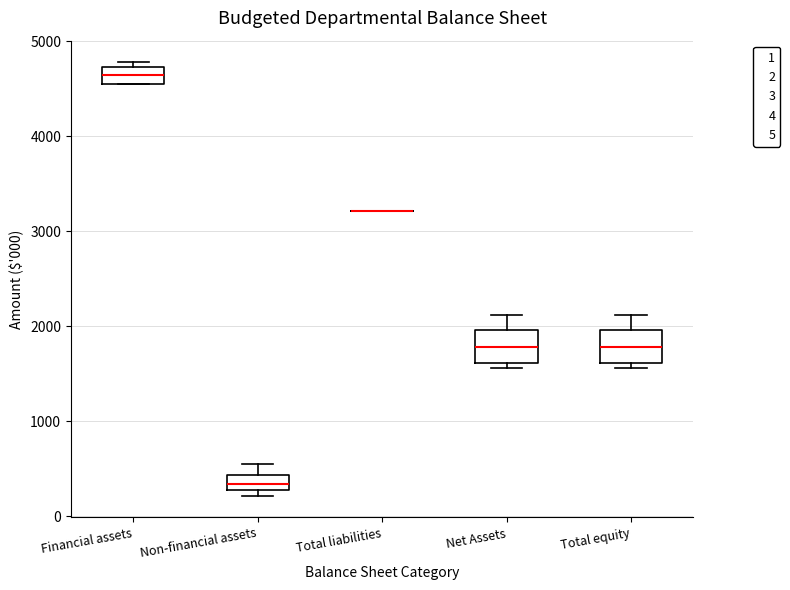

Where does the median line of the box for Net Assets sit on the y-axis? The values are not printed on the chart, so give them approximately, as read against the axis.

1800